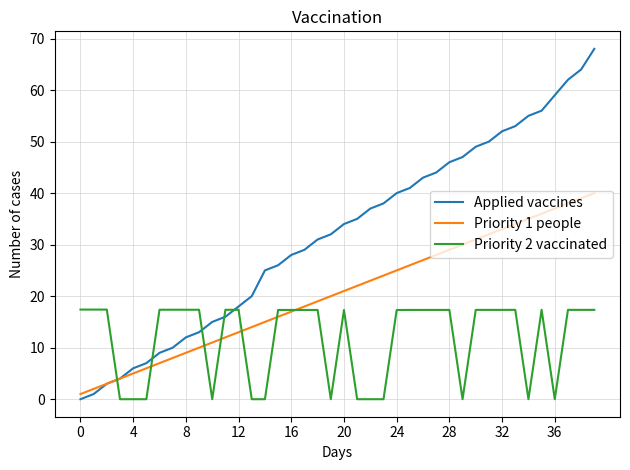

What is the greatest value displayed?

68.0